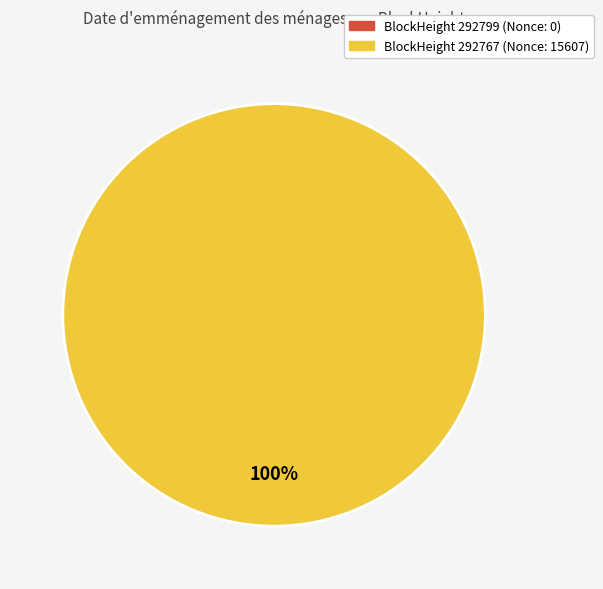

Does any single category account for the majority?

Yes